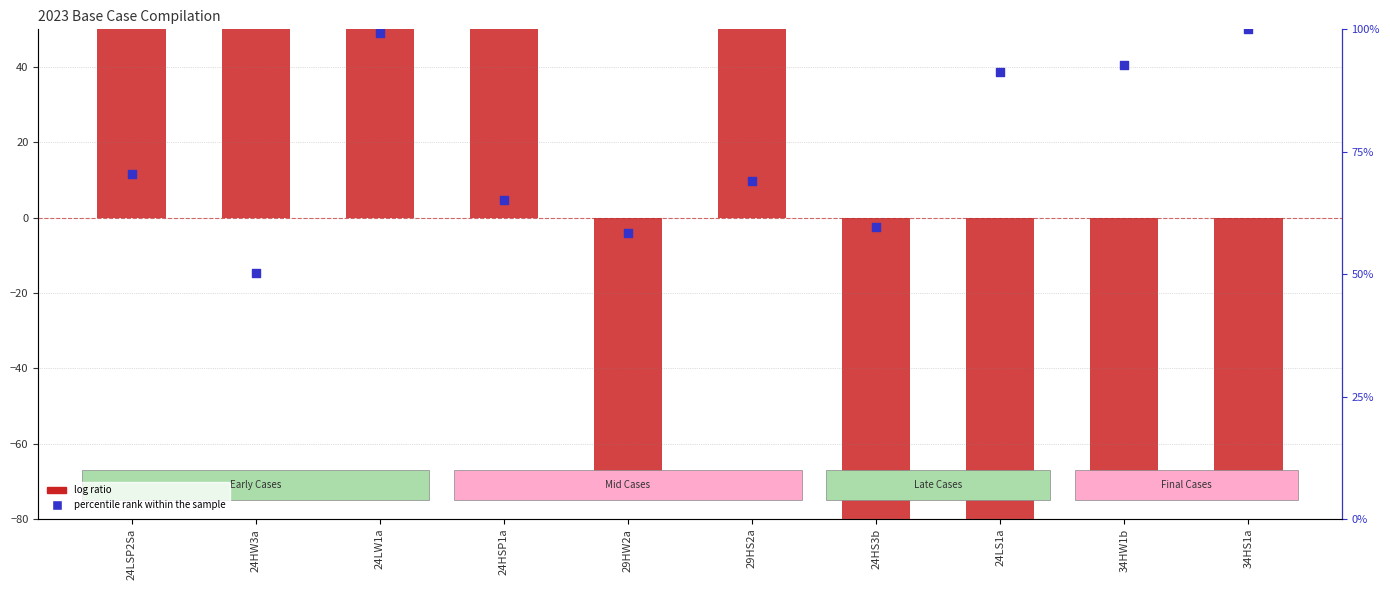

At how many categories does at least one series exceed 64?

8